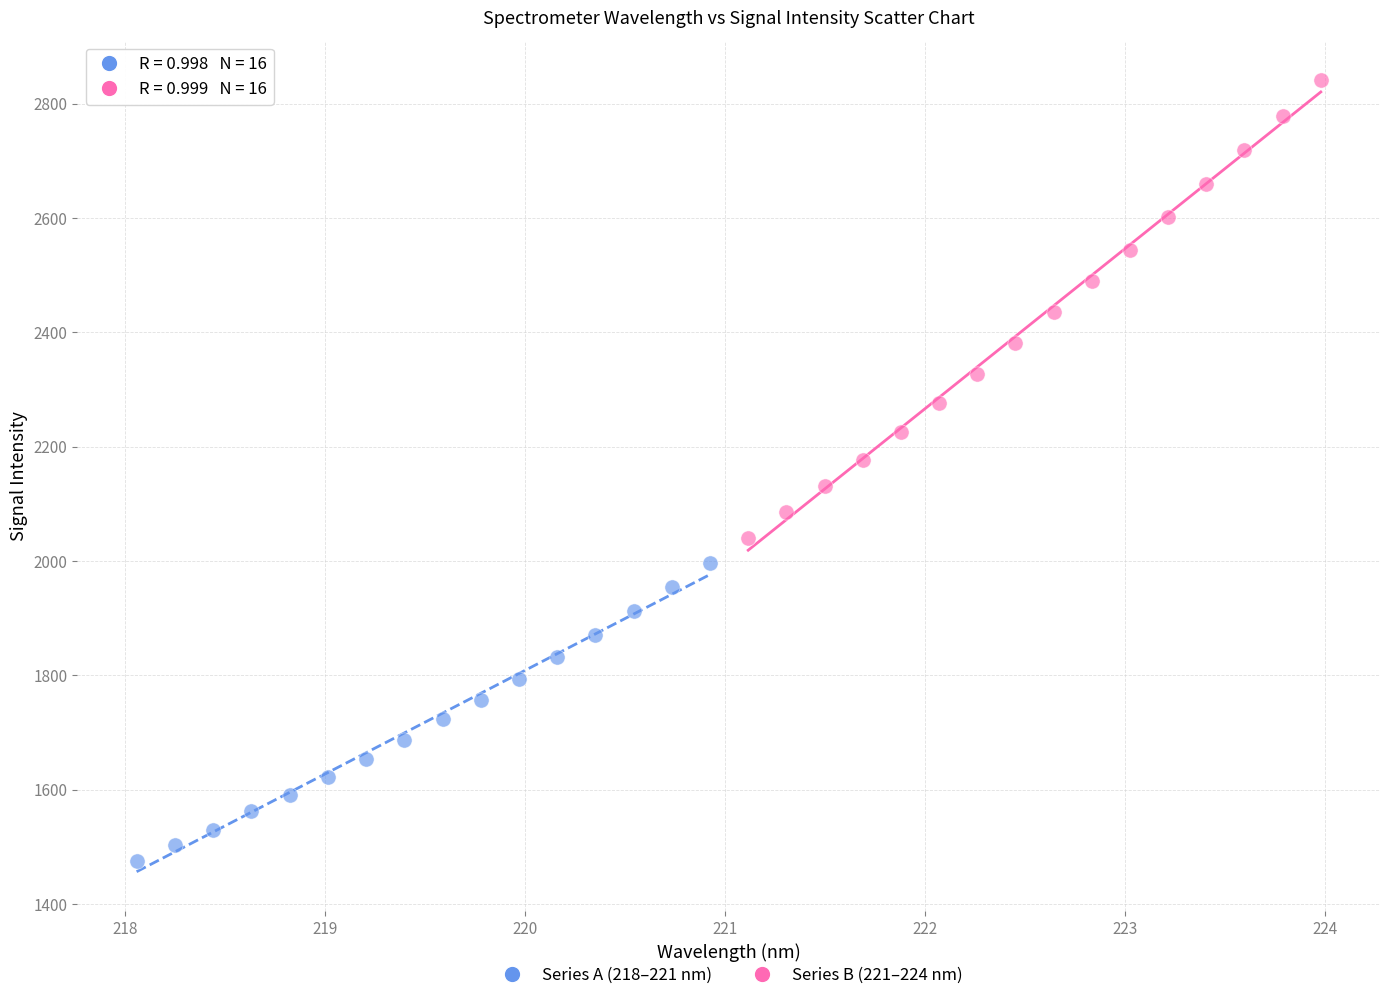

Which series has the largest Y range (max minus min)?

Series B (221–224 nm)